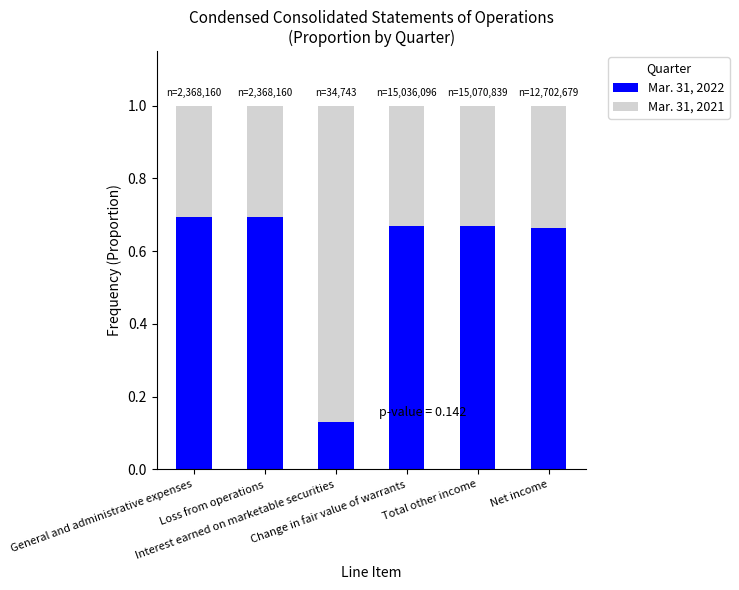

Are the bars horizontal?

No